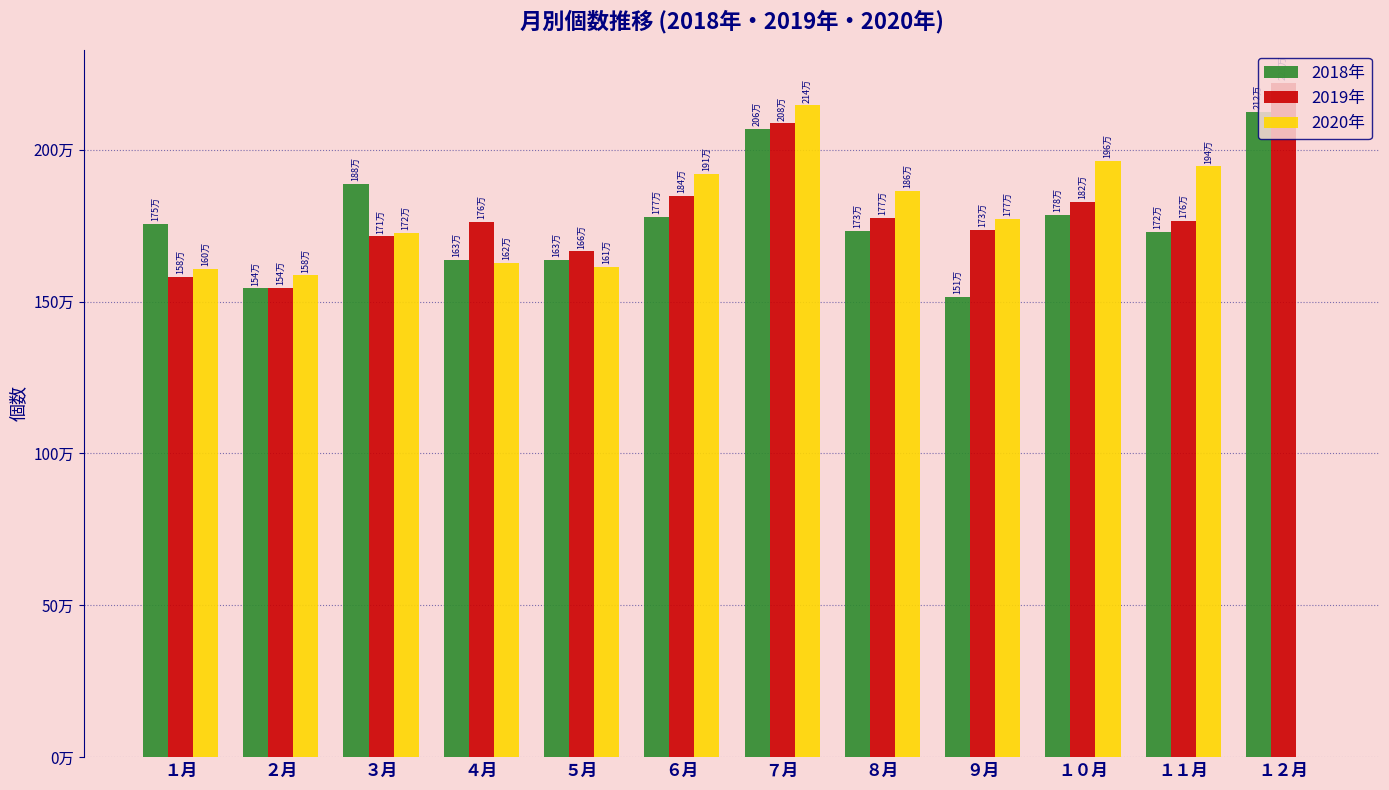

Are the bars horizontal?

No